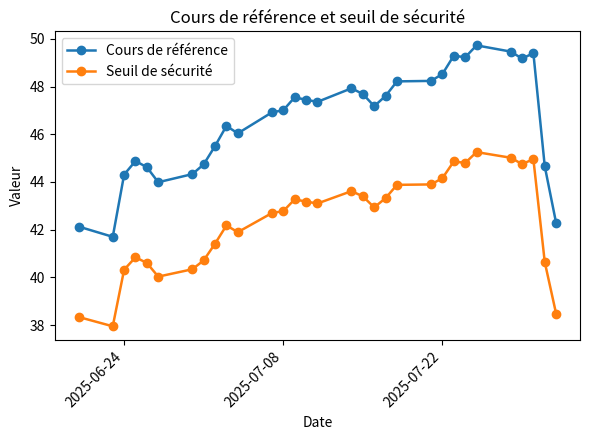

What is the value of the Seuil de sécurité point at the 18th from the left?

43.4